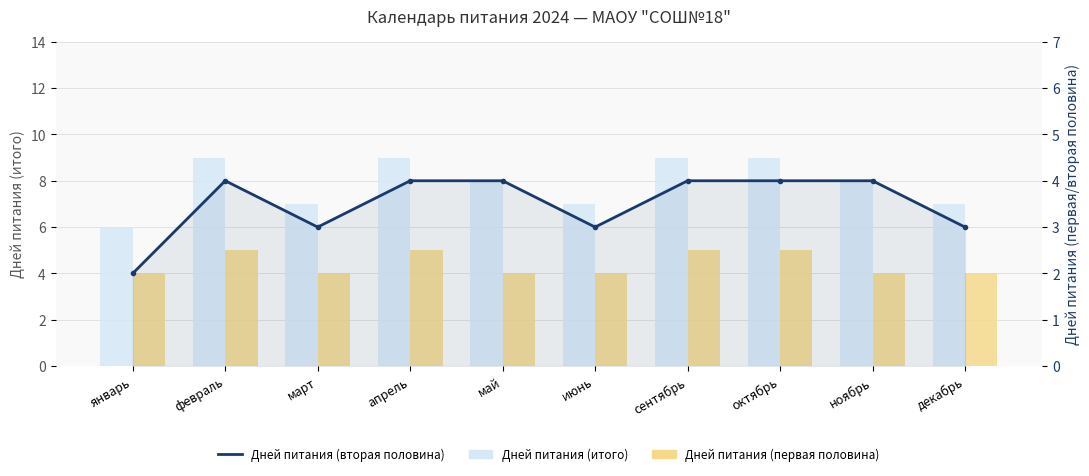

What is the lowest value of the Дней питания (вторая половина) series?

2